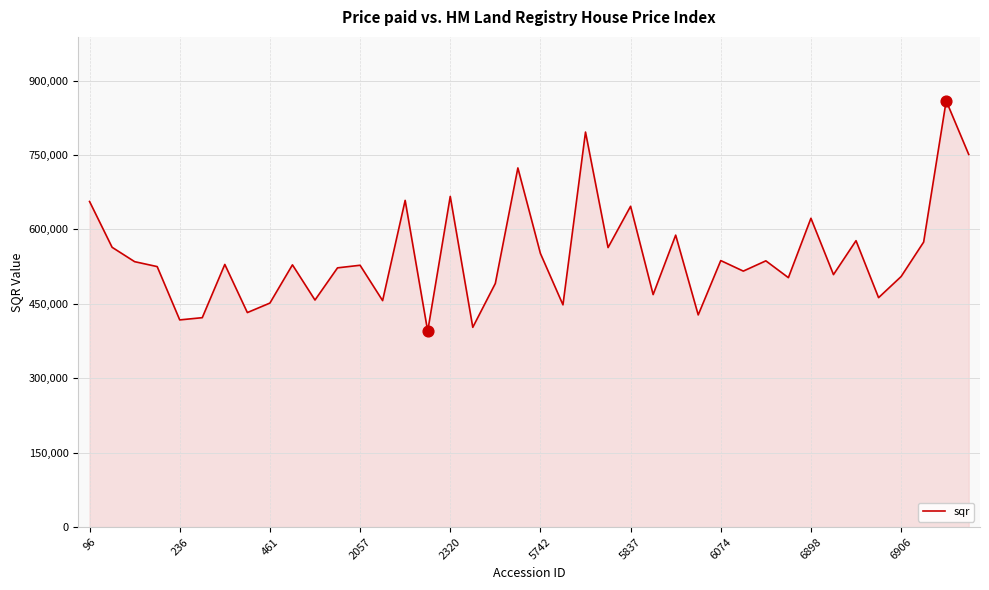

What is the minimum value shown in the chart?

394753.2